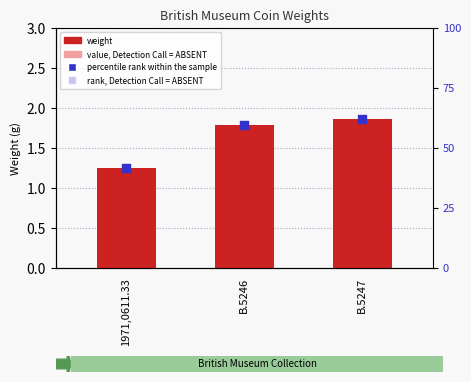

At which category is the sum across all series the highest?

B.5247